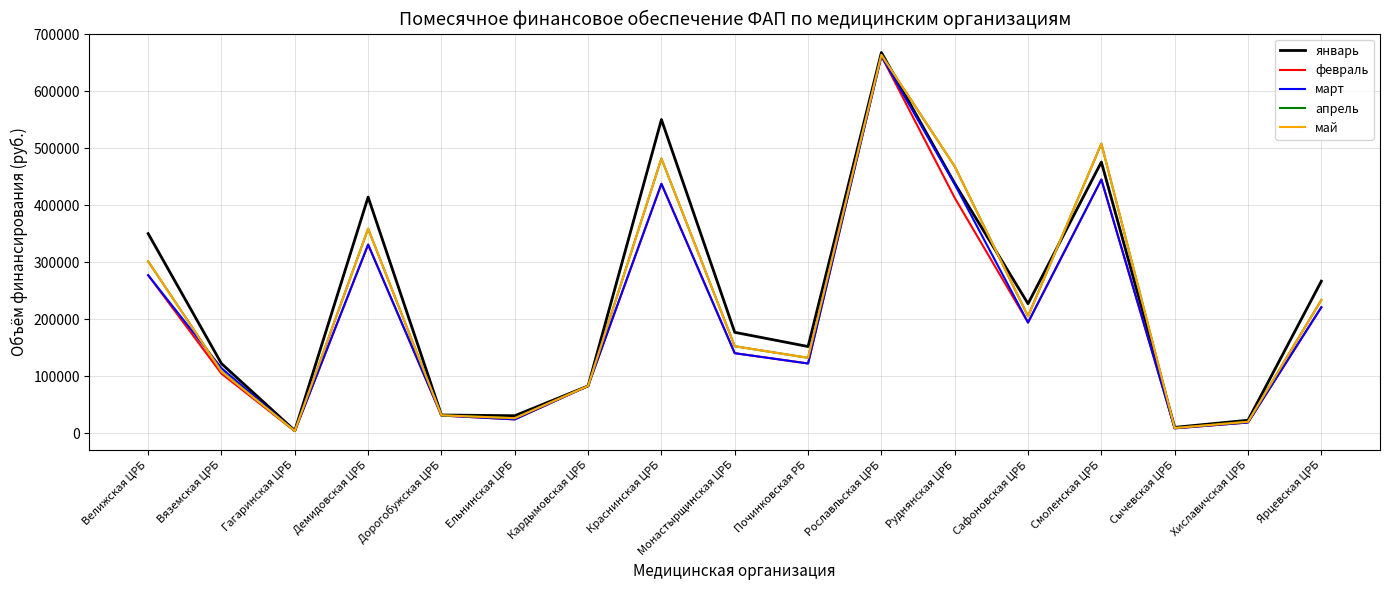

Is it true that май equals 842692.6 at Краснинская ЦРБ?

False